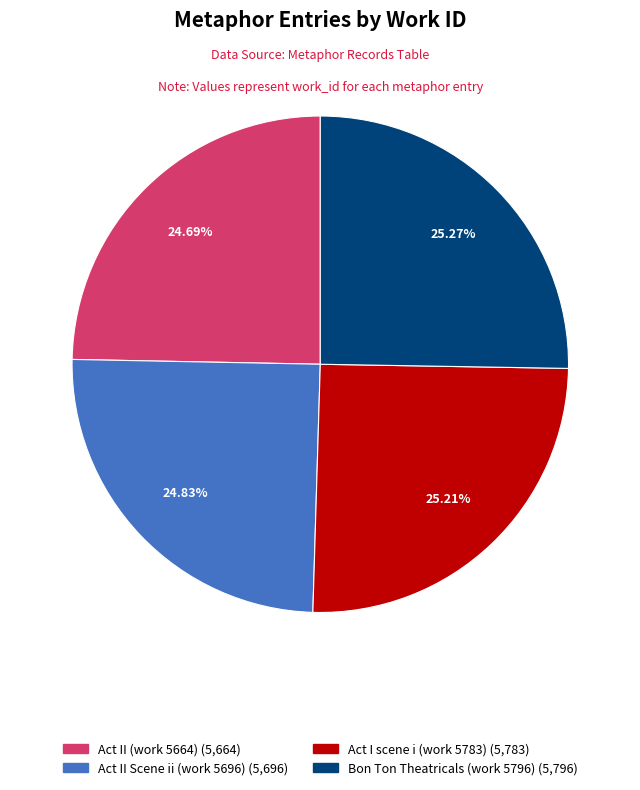

To the nearest percent, what percentage of the pie is Bon Ton Theatricals (work 5796)?

25%